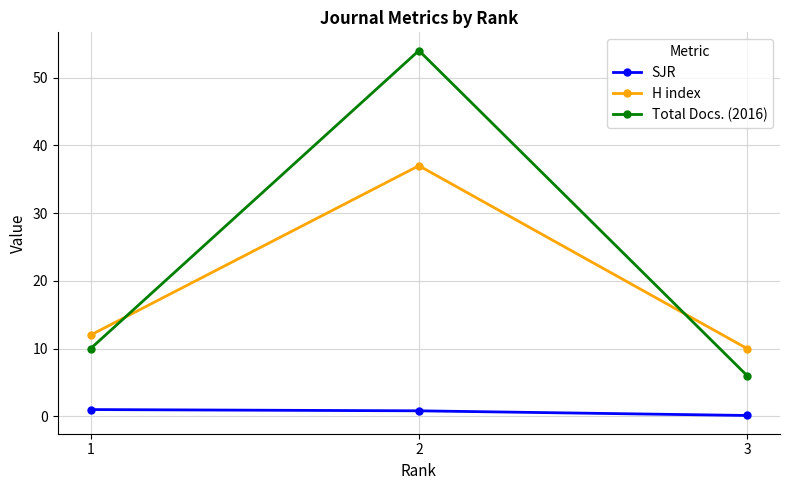

What is the difference between the highest and lowest values at 3?

9.9